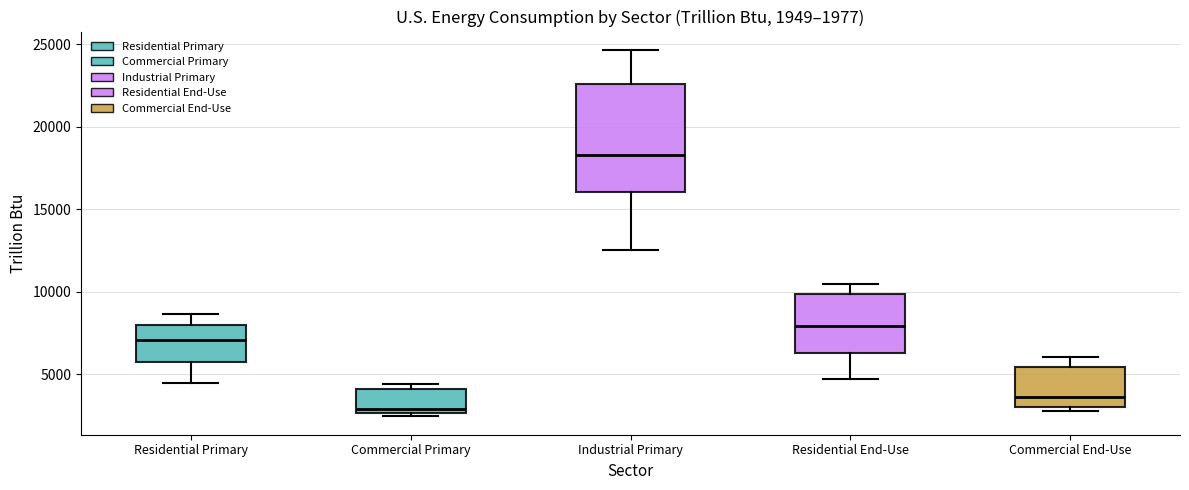

Which box's median line is the lowest?

Commercial Primary